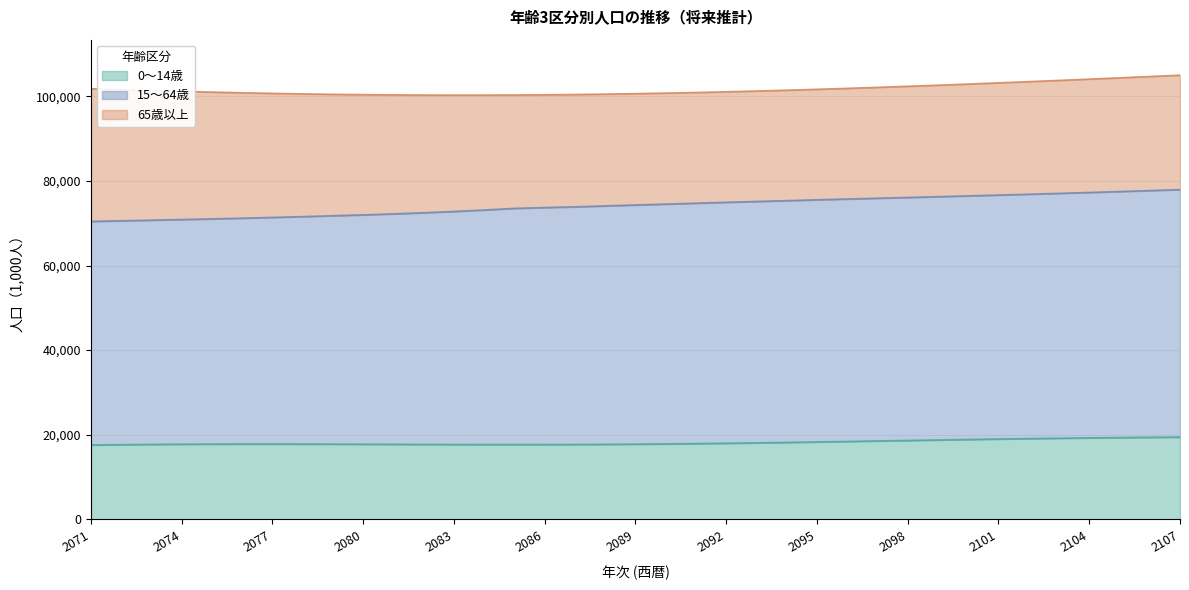

The value of 0～14歳 at 2098 is 31529.3. True or false?

False